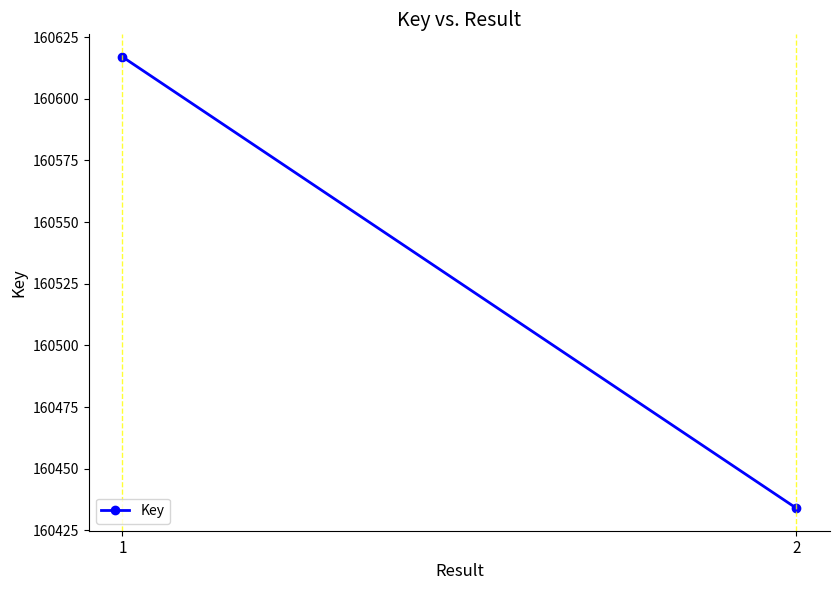

How many lines are shown in the chart?

1